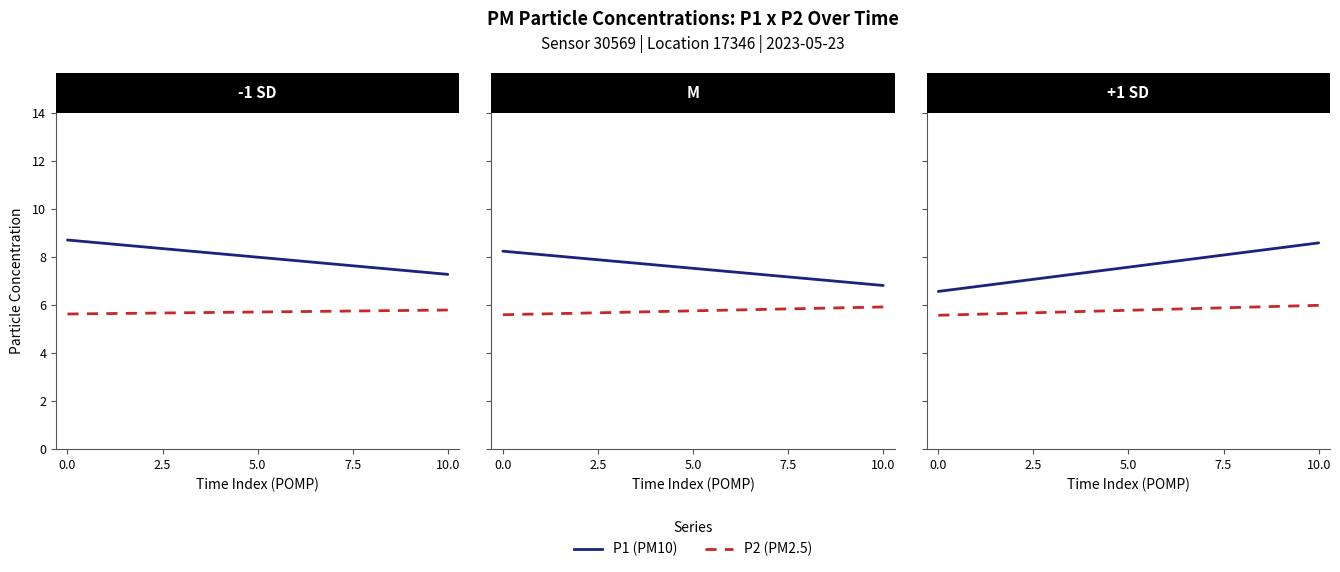

True or false: P1 (PM10) and P2 (PM2.5) cross at least once.

False